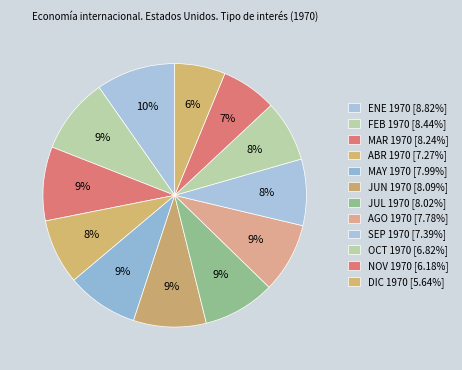

Which has a higher value, DIC 1970 or MAY 1970?

MAY 1970